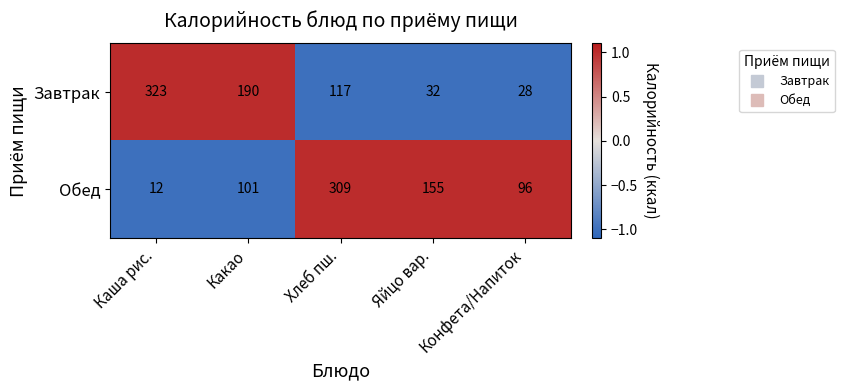

The Обед series shows 309 at Хлеб пш.. True or false?

True